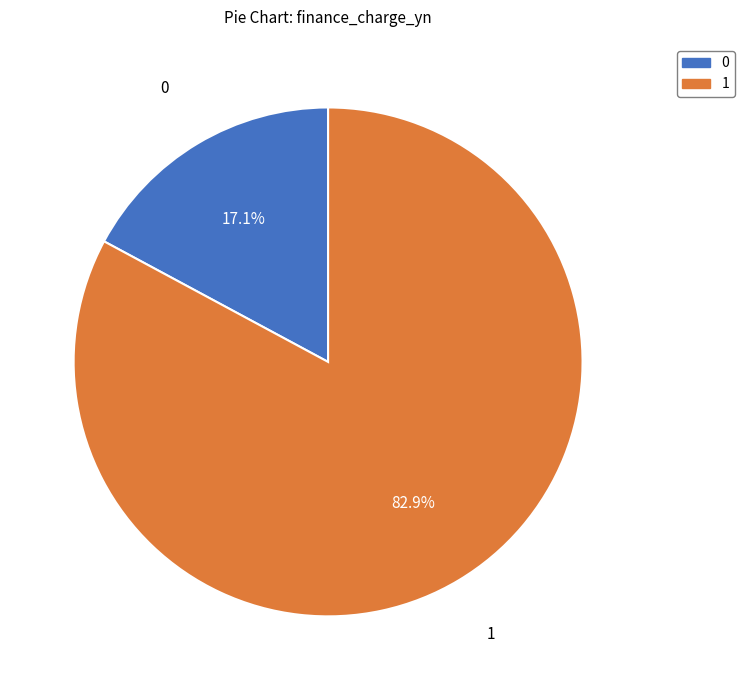

Count the number of slices in the pie.

2